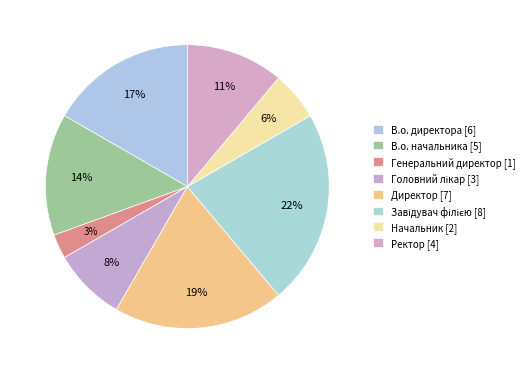

True or false: Начальник accounts for 6% of the total.

True